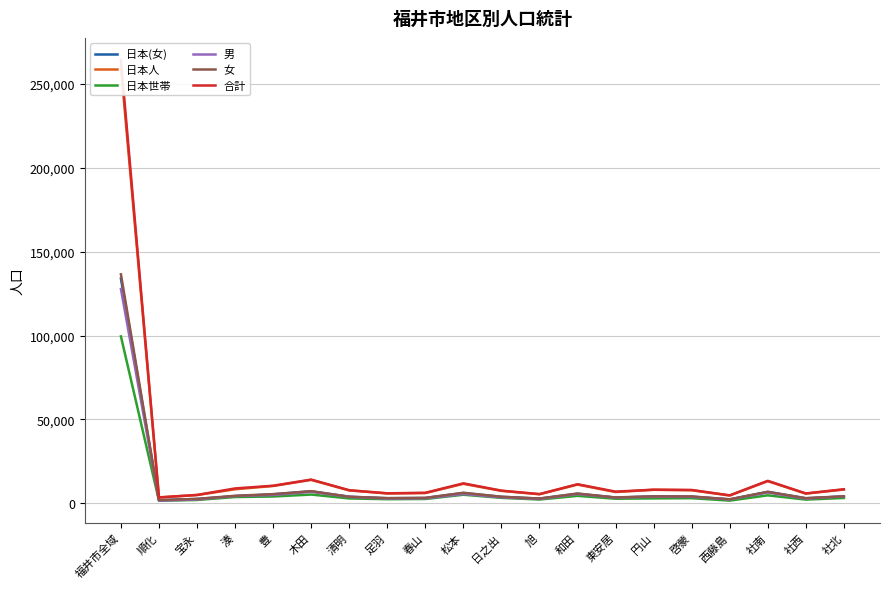

True or false: 合計 has a value of 6992 at 東安居.

True